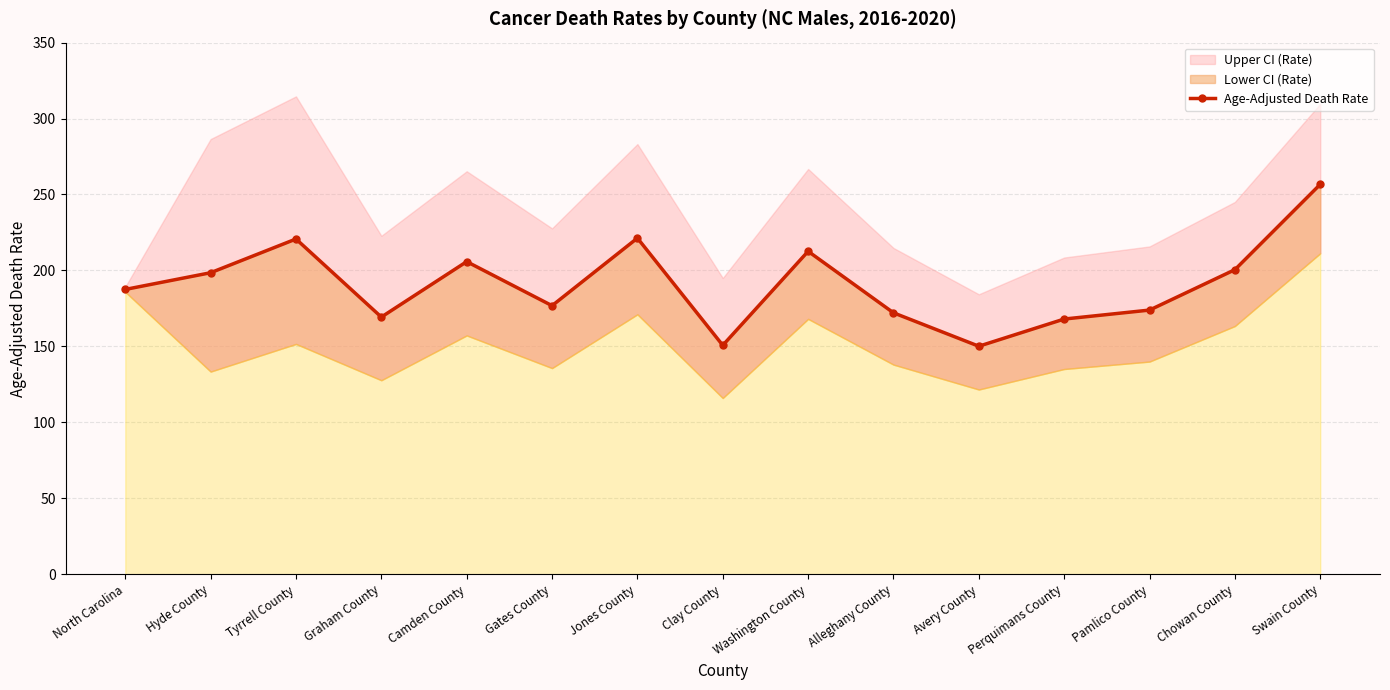

What is the value of the 13th point from the left?

173.9